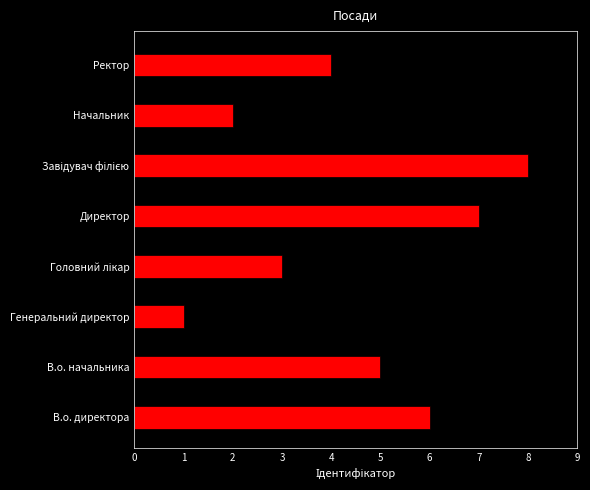

The chart shows a value of 4 at Головний лікар. True or false?

False